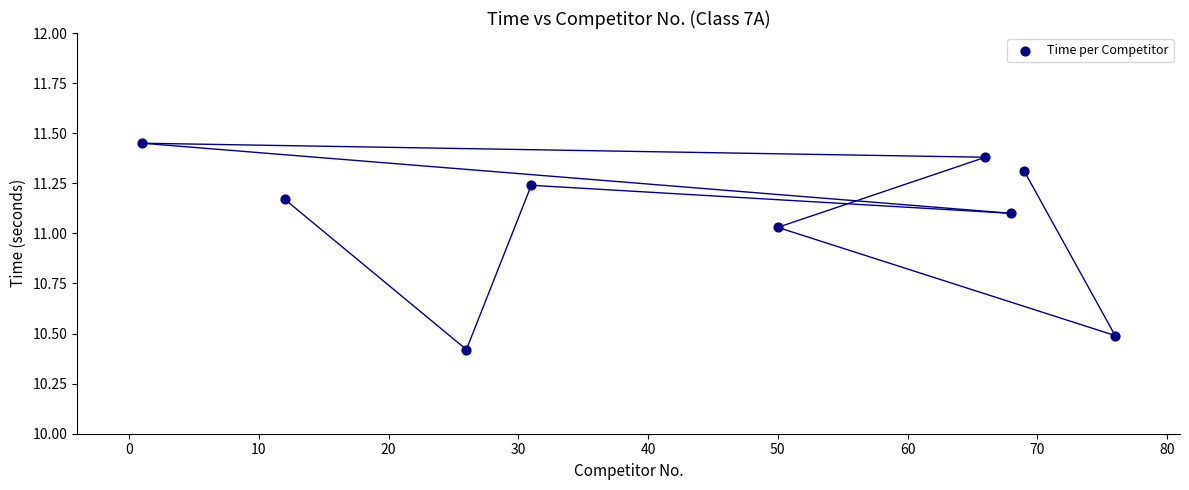

What is the average X value?

44.3